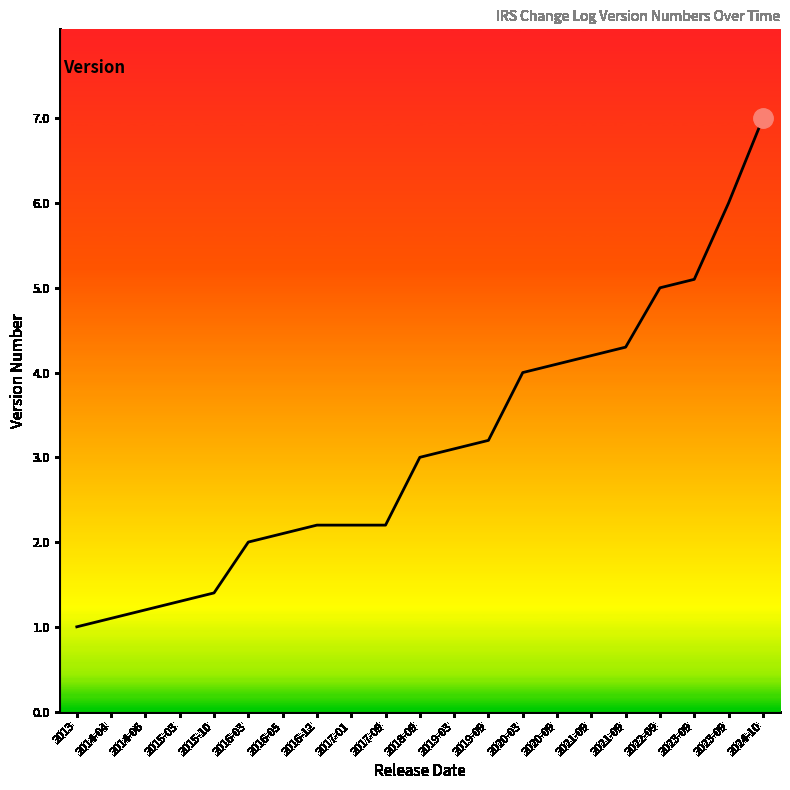

Is it true that the value at 2020-09 is 1.0?

False